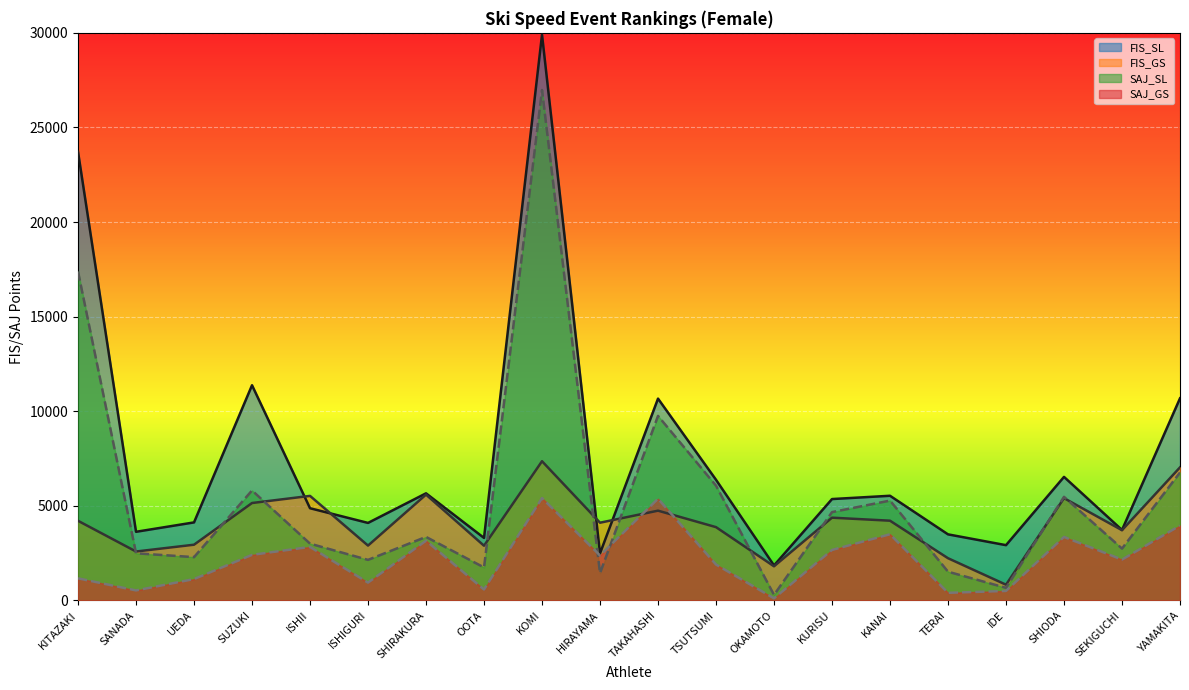

Which series has the largest total across all categories?

FIS_SL